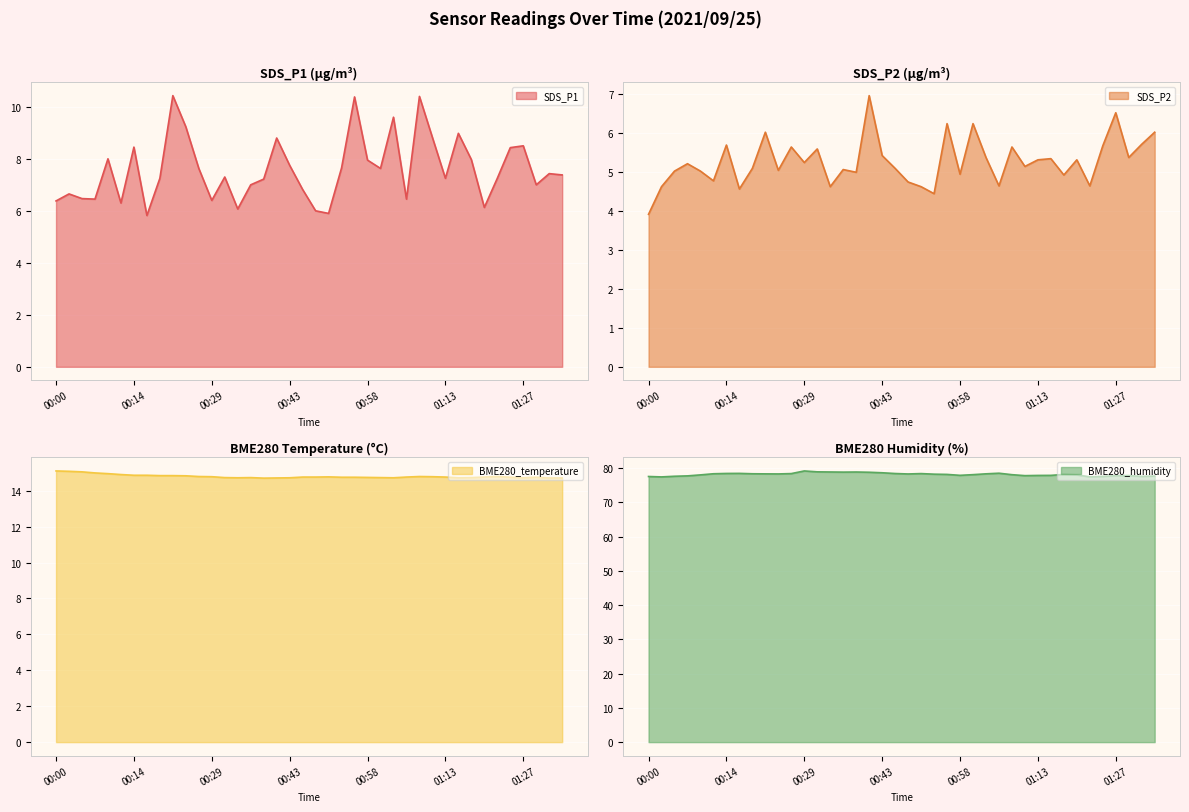

What is the difference between the highest and lowest values at 34?

72.8